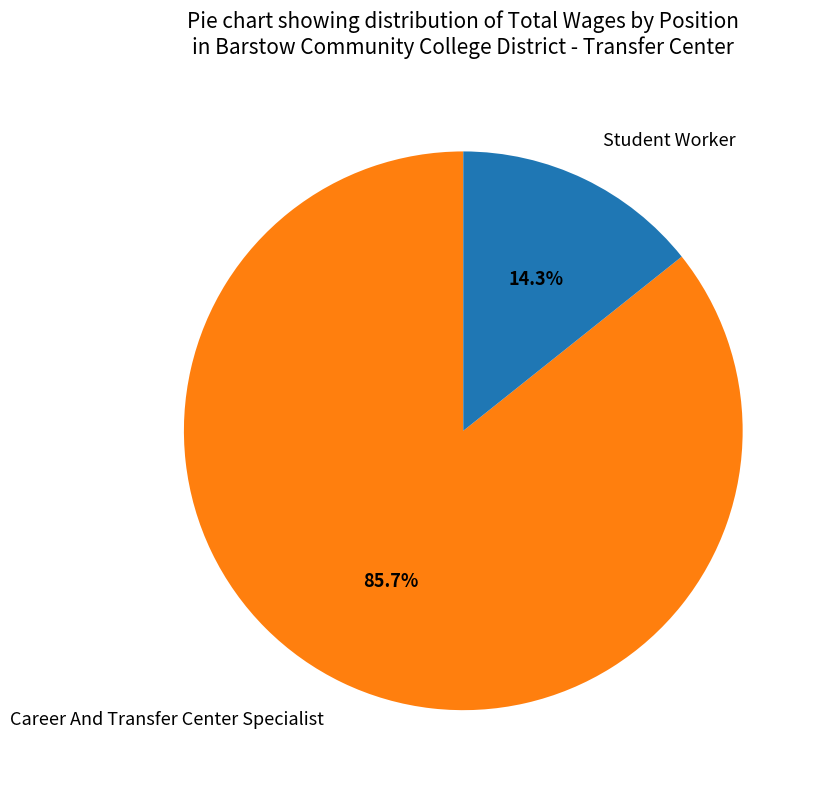

The Career And Transfer Center Specialist slice represents 86% of the pie. True or false?

True